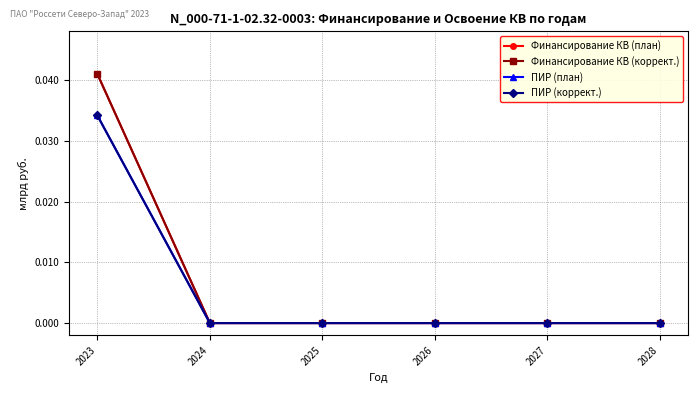

Is this an area chart (filled region under the line)?

No